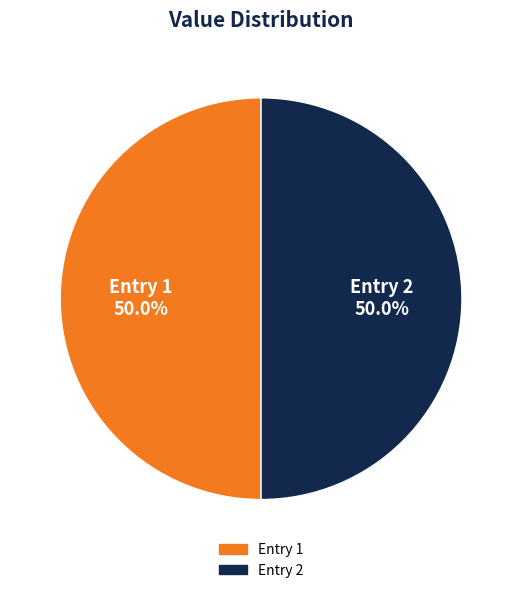

What percentage do Entry 1 and Entry 2 together represent?

100.0%